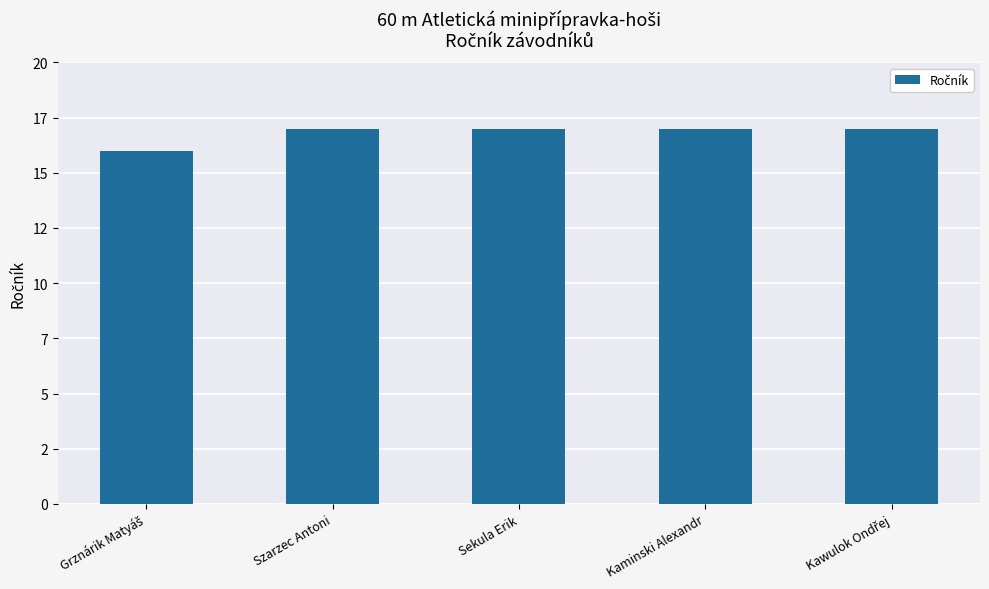

What is the label of the 1st bar from the right?

Kawulok Ondřej